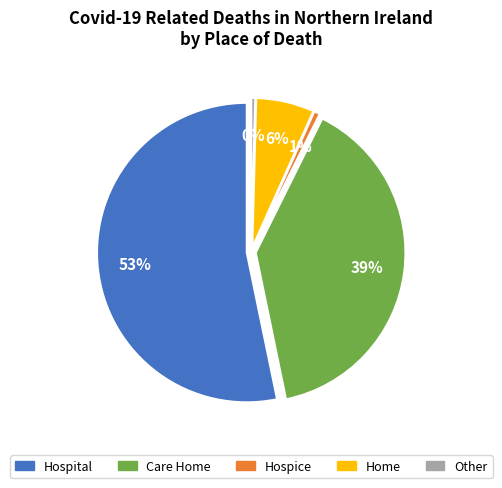

To the nearest percent, what percentage of the pie is Hospice?

1%